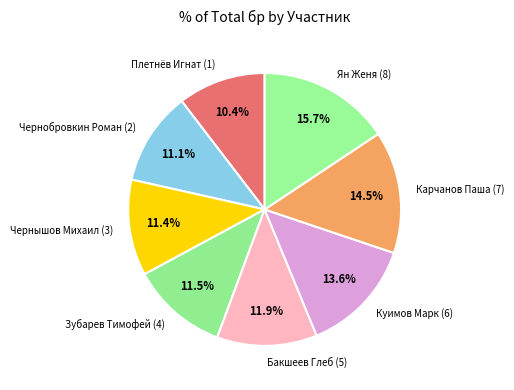

Does any single category account for the majority?

No